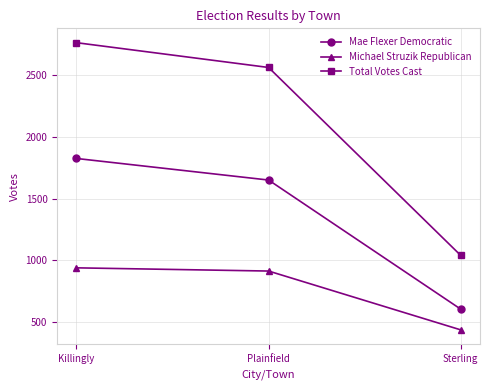

Where does the Total Votes Cast series first go above 2564?

Killingly